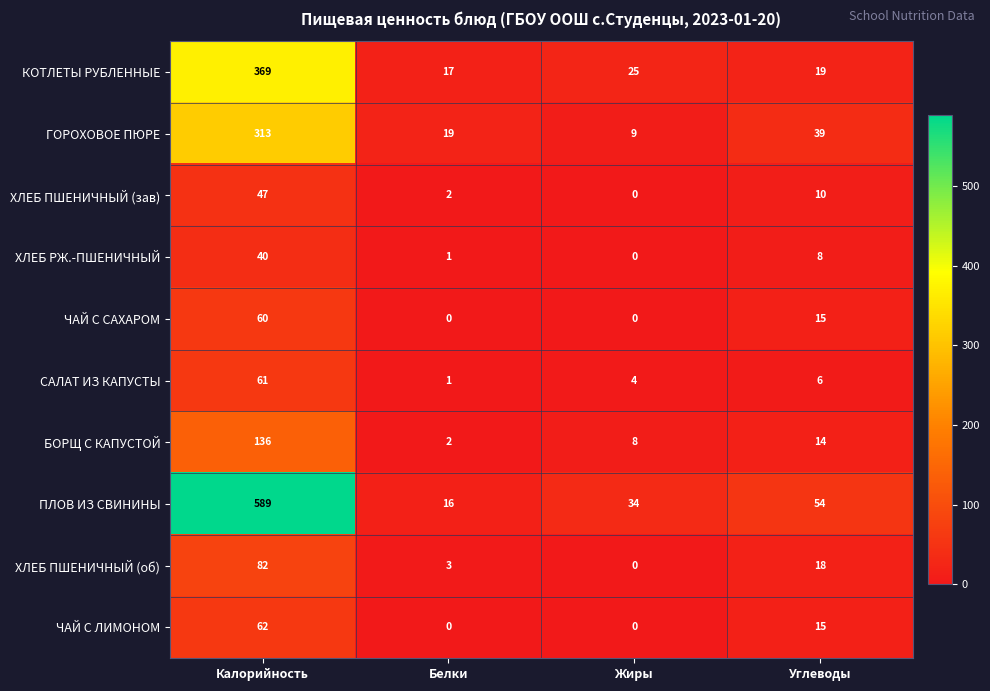

What is the average value of the ПЛОВ ИЗ СВИНИНЫ series?

173